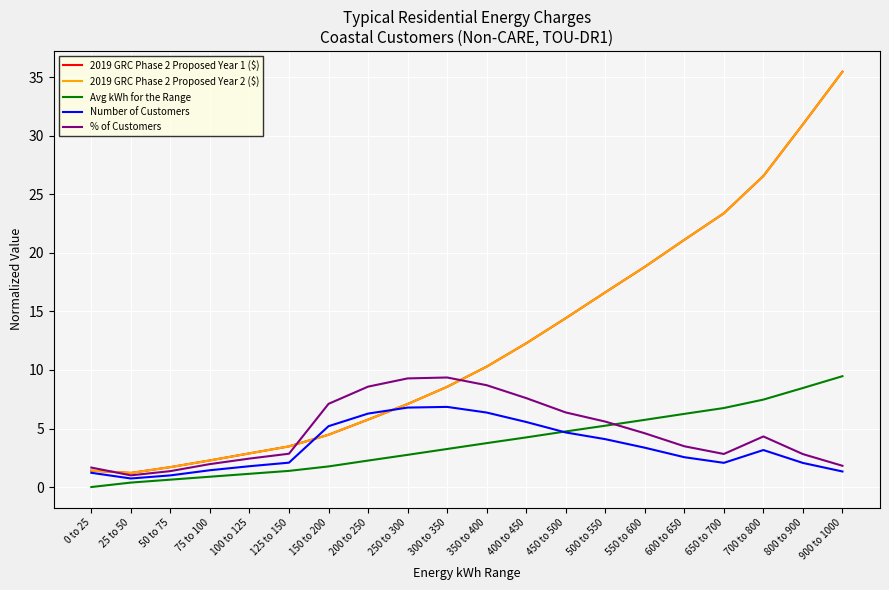

What is the sum of the % of Customers values at 450 to 500 and 250 to 300?

15.7